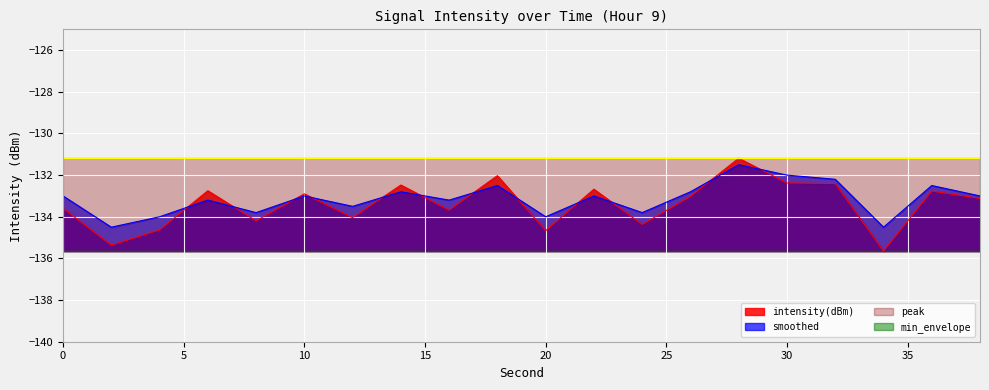

List the labels in order of intensity(dBm) value, smallest first.

34, 2, 20, 4, 24, 8, 12, 16, 0, 38, 26, 10, 36, 6, 22, 14, 32, 30, 18, 28